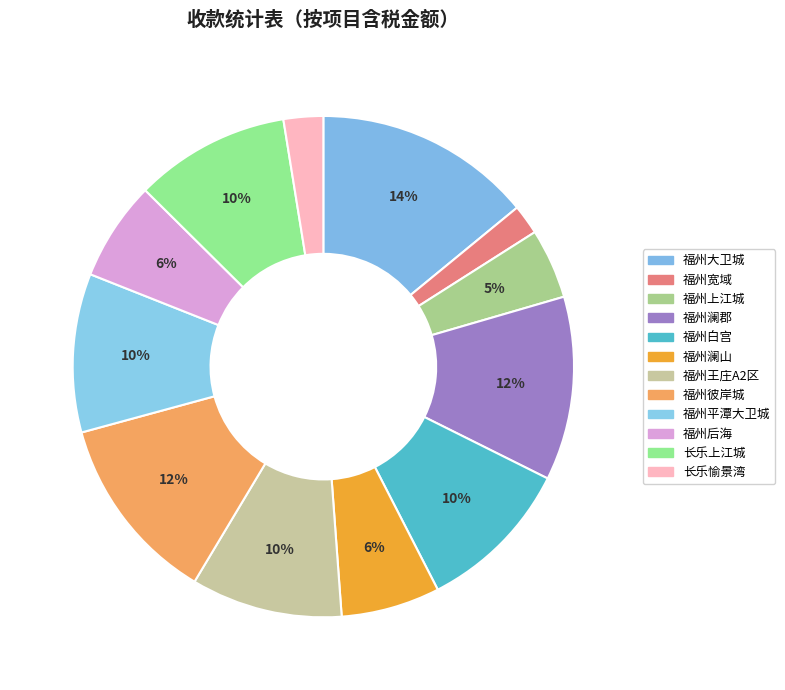

To the nearest percent, what portion does 福州白宫 represent?

10%